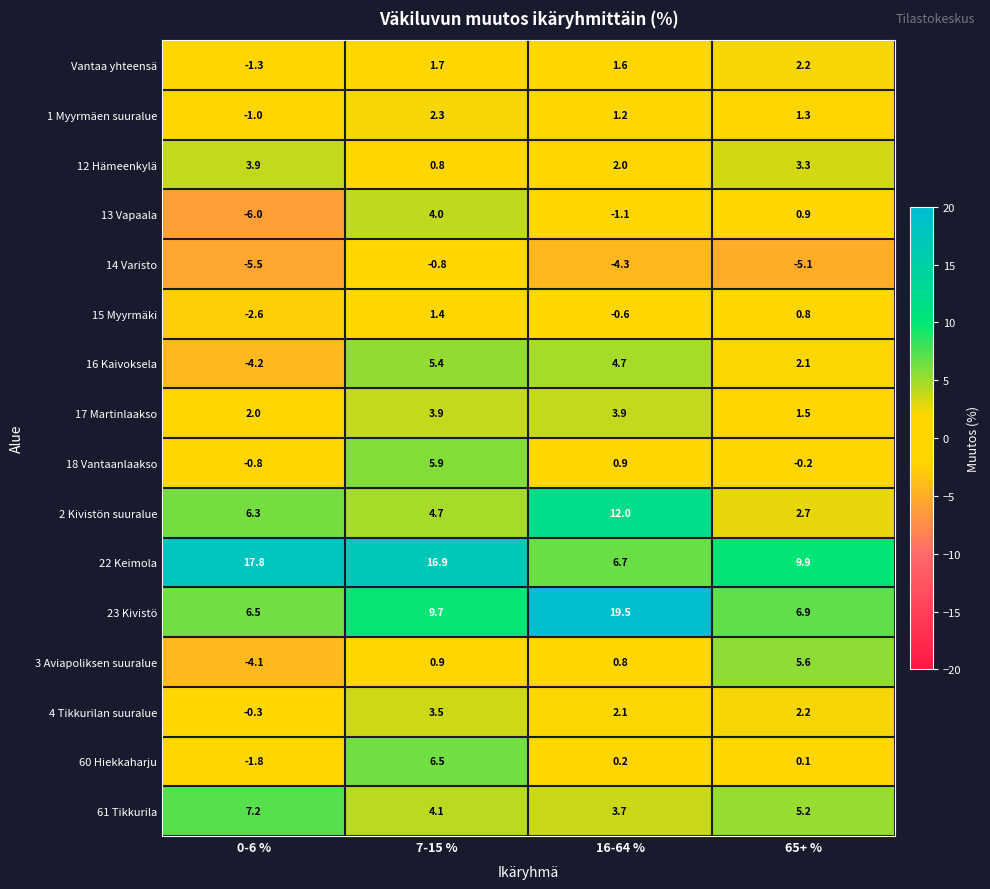

What is the difference between the 14 Varisto values at 0-6 % and 16-64 %?

1.2